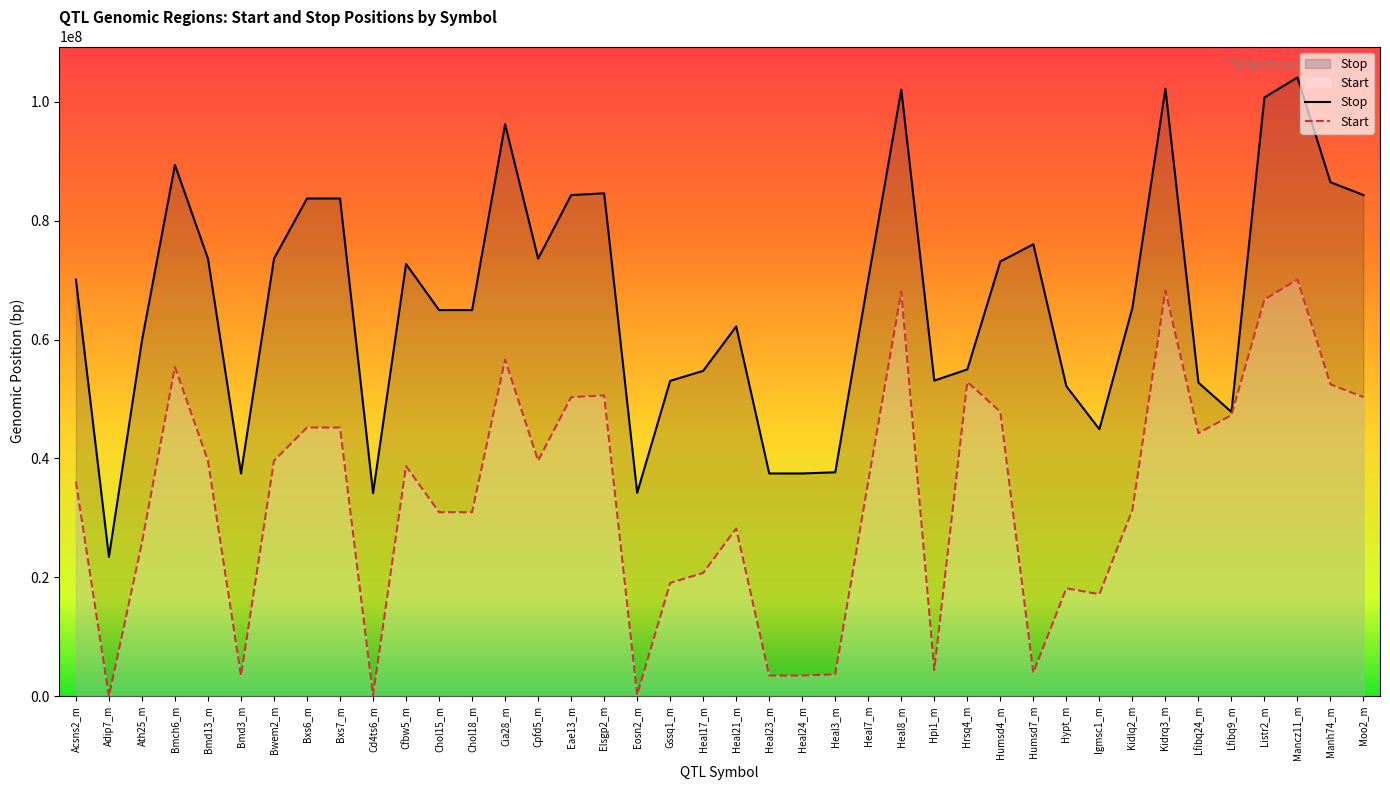

Which label corresponds to the smallest value in the chart?

Adip7_m